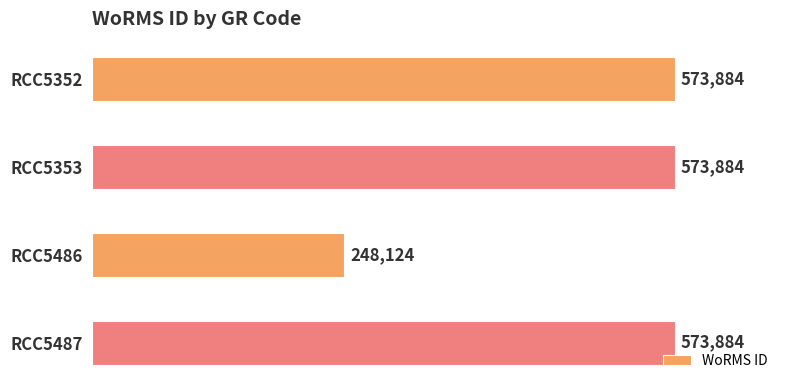

What is the smallest value displayed?

248124